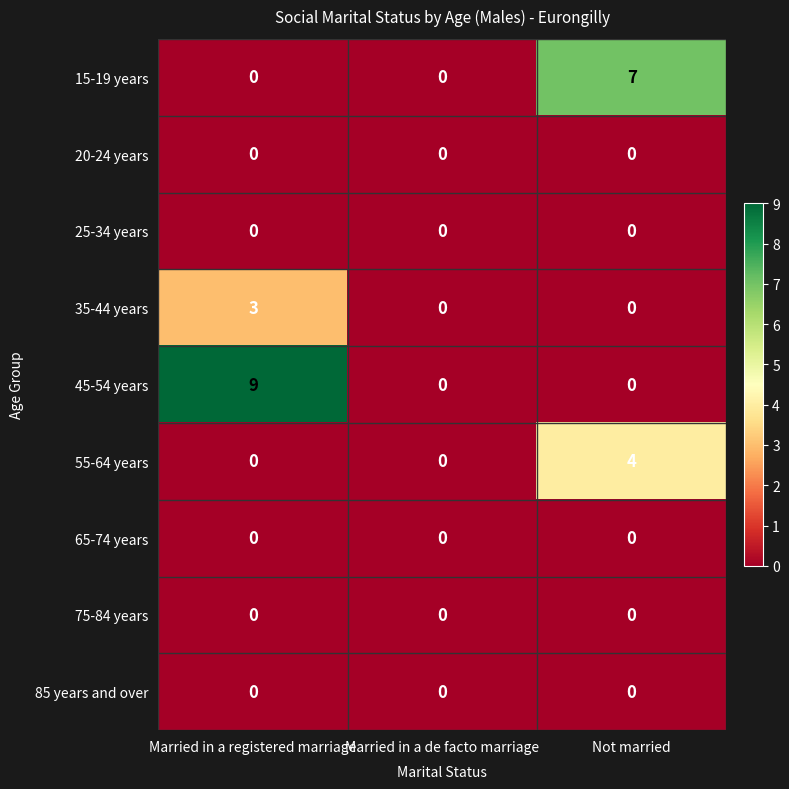

Reading right to left, what are all the values shown in this chart?

15-19 years: Not married=7	Married in a de facto marriage=0	Married in a registered marriage=0
20-24 years: Not married=0	Married in a de facto marriage=0	Married in a registered marriage=0
25-34 years: Not married=0	Married in a de facto marriage=0	Married in a registered marriage=0
35-44 years: Not married=0	Married in a de facto marriage=0	Married in a registered marriage=3
45-54 years: Not married=0	Married in a de facto marriage=0	Married in a registered marriage=9
55-64 years: Not married=4	Married in a de facto marriage=0	Married in a registered marriage=0
65-74 years: Not married=0	Married in a de facto marriage=0	Married in a registered marriage=0
75-84 years: Not married=0	Married in a de facto marriage=0	Married in a registered marriage=0
85 years and over: Not married=0	Married in a de facto marriage=0	Married in a registered marriage=0